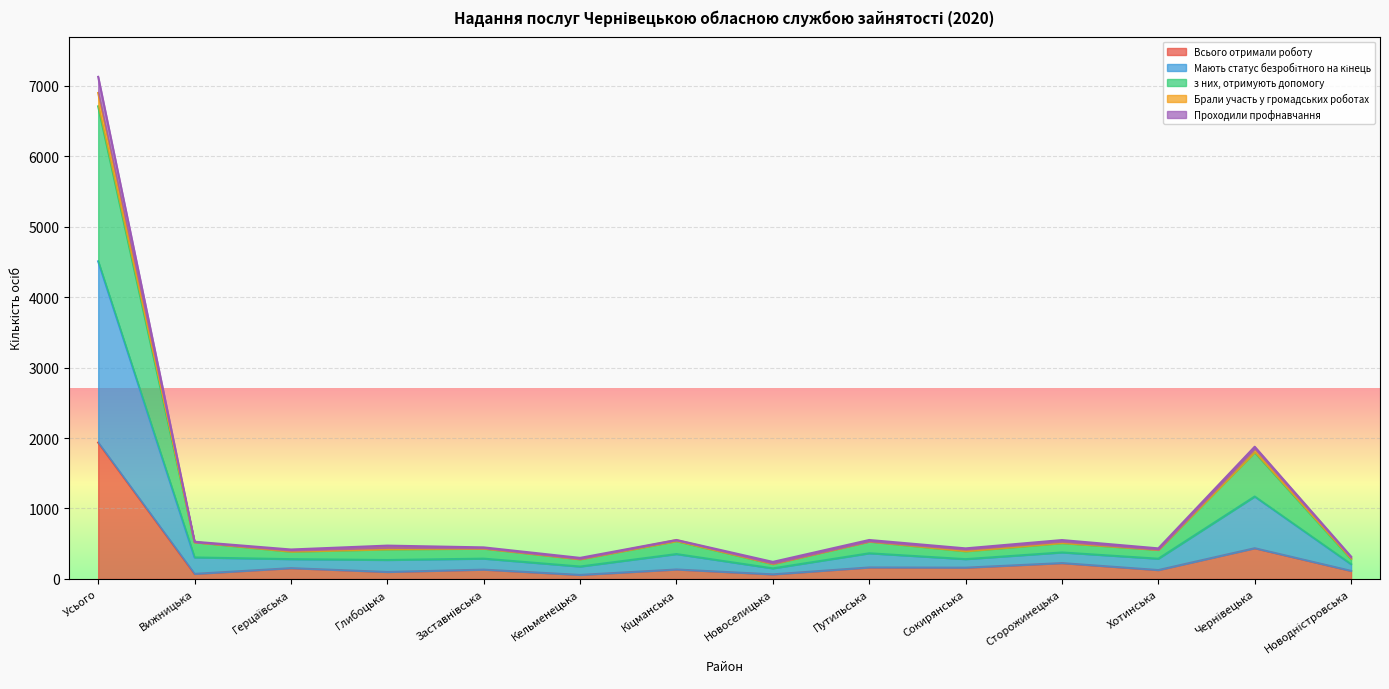

What is the label of the 12th point from the right?

Герцаївська